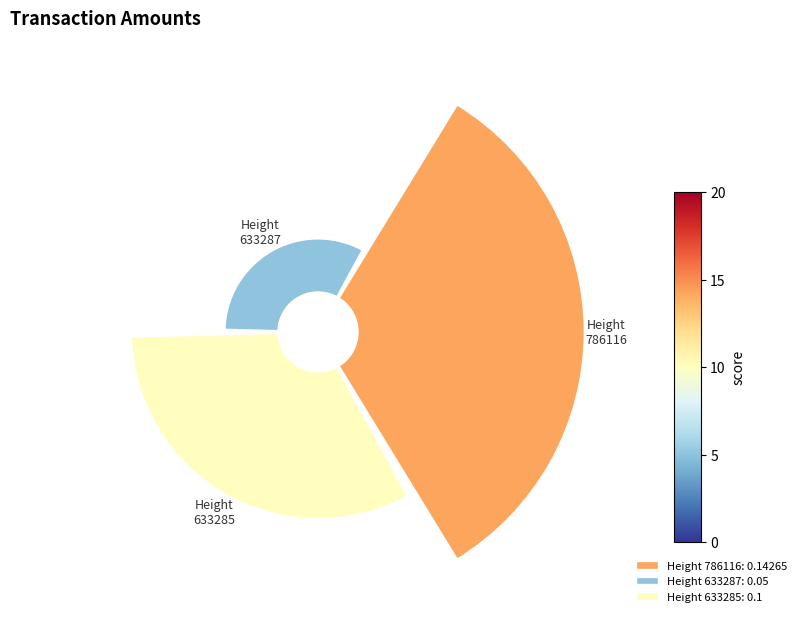

To the nearest percent, what is the difference between the largest and smallest slice percentages?

32%